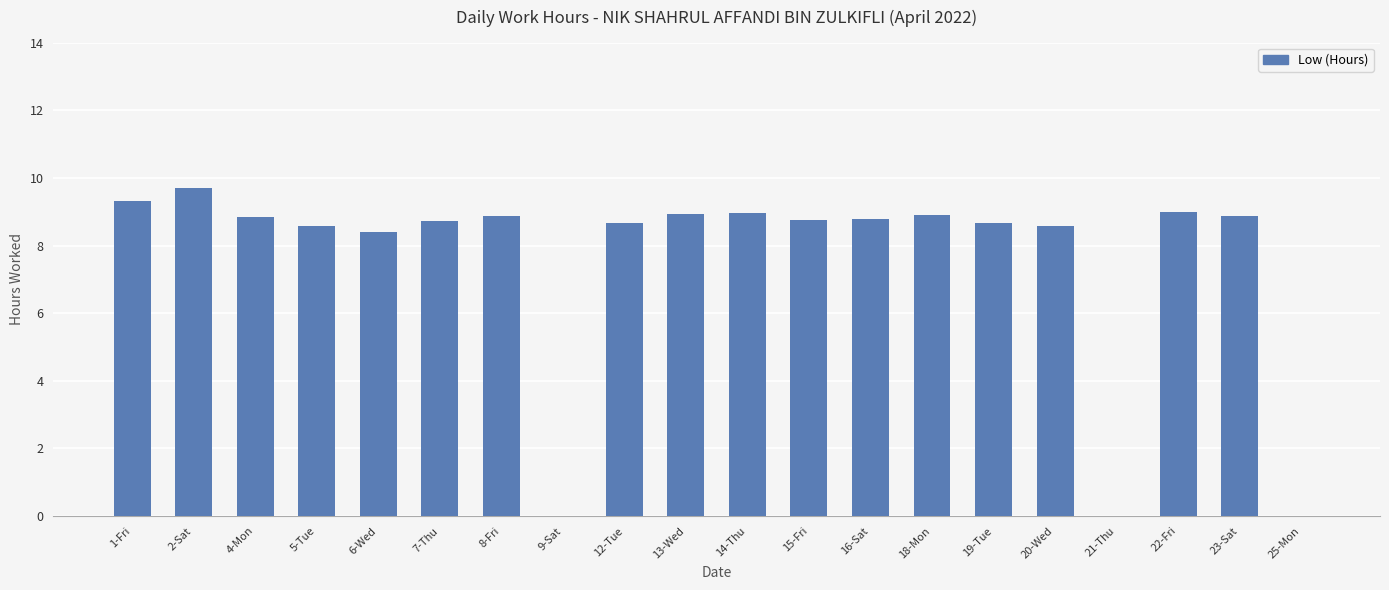

What is the sum of all values?

150.5